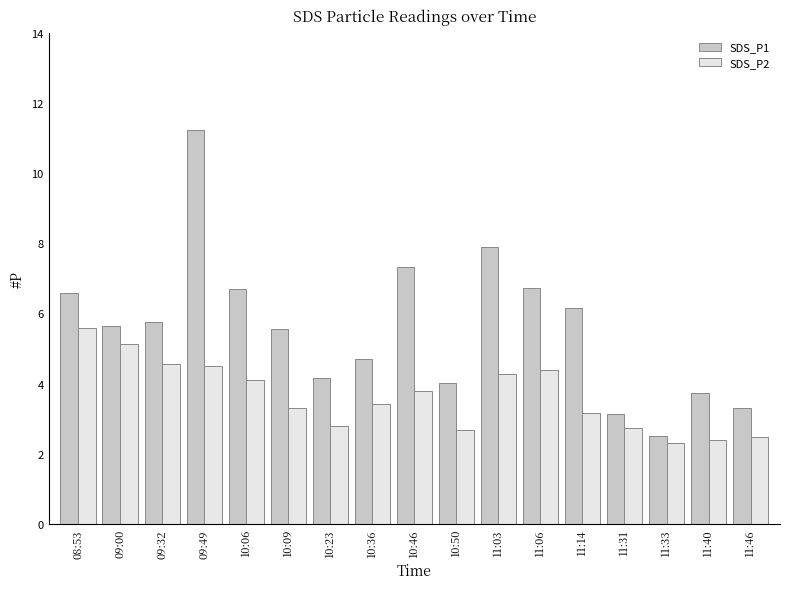

How many data points in SDS_P2 are above 3?

11